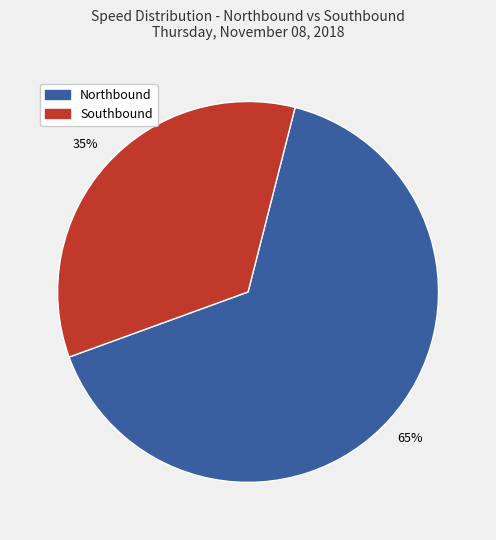

To the nearest percent, what is the average slice percentage?

50%